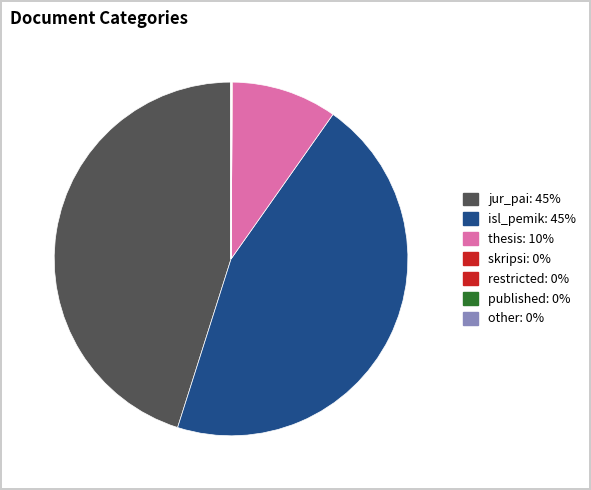

Does published account for over 50% of the chart?

No